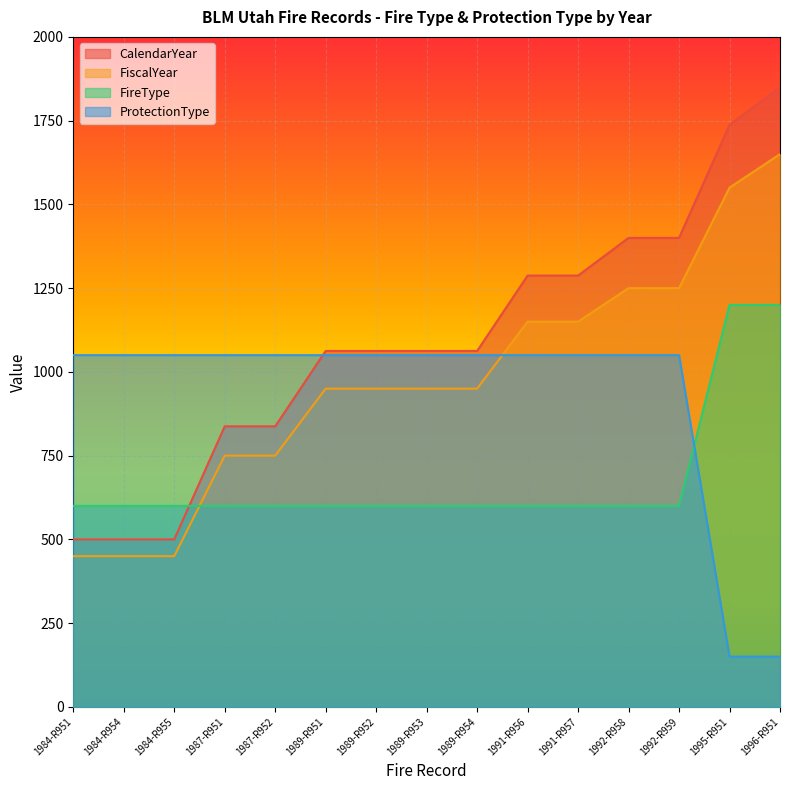

How many values in the CalendarYear series are below 1062?

5